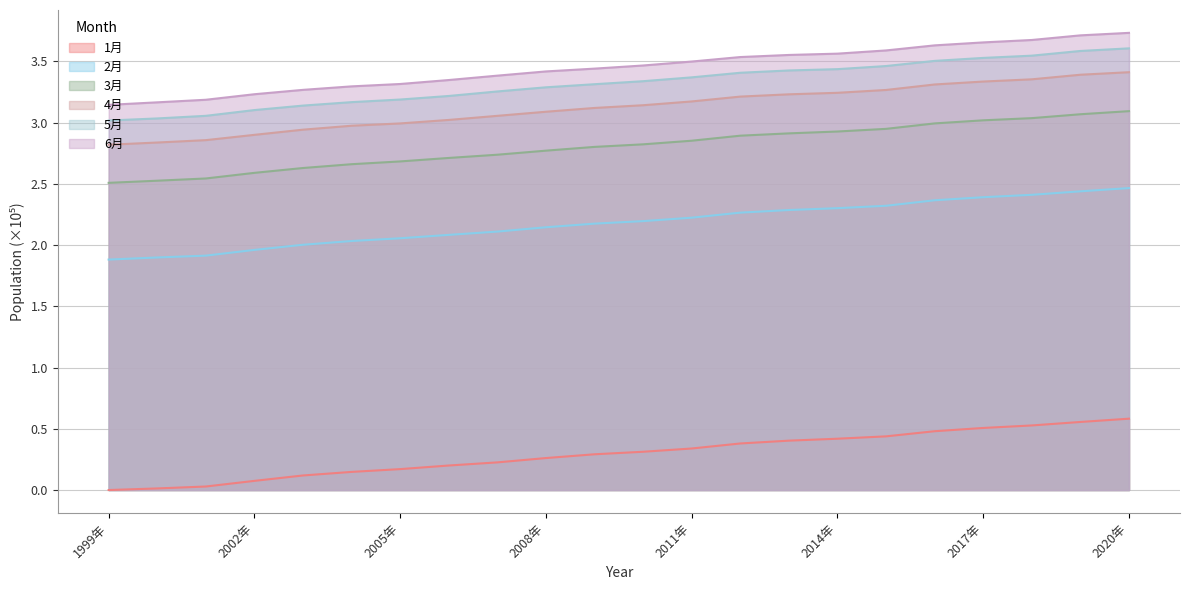

Read the 2月 value at 2020年.

2.5